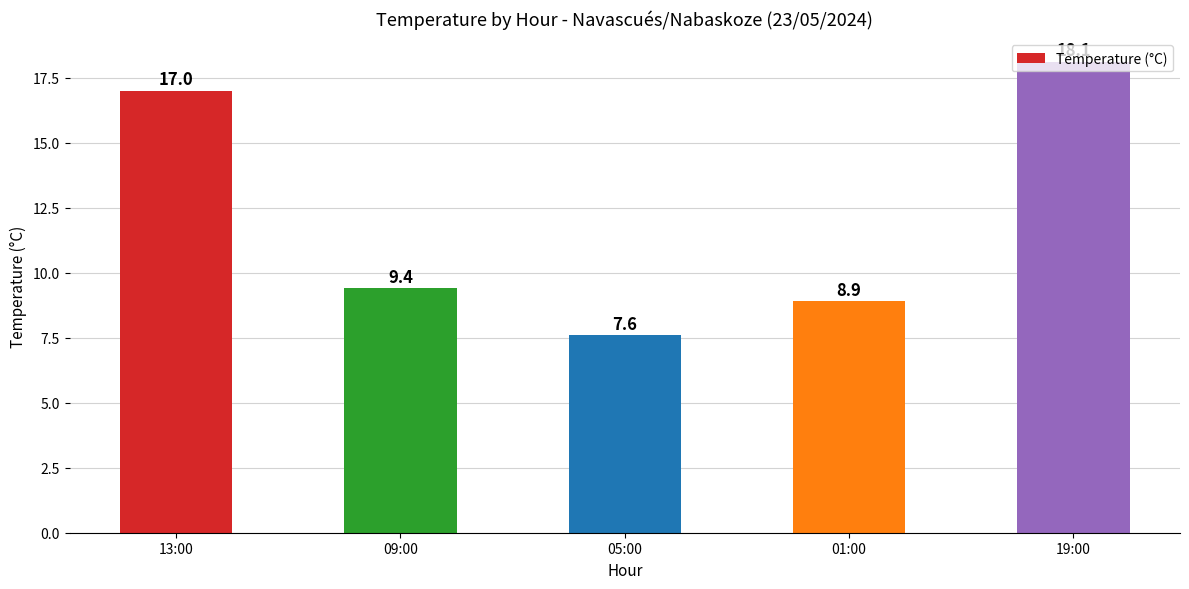

Which label corresponds to the largest value in the chart?

19:00